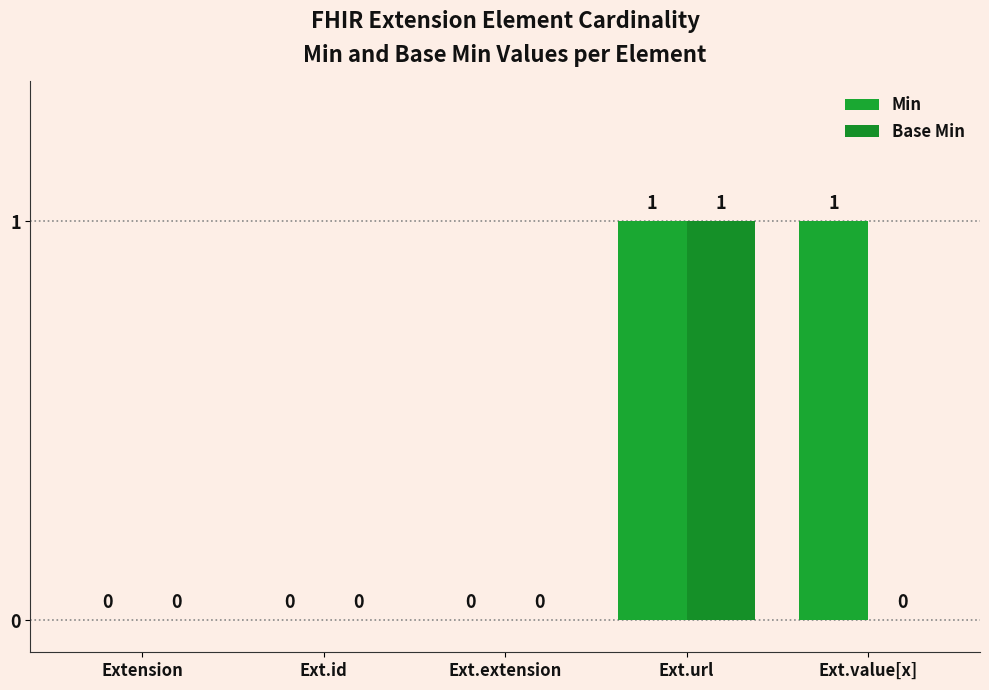

Are the bars horizontal?

No